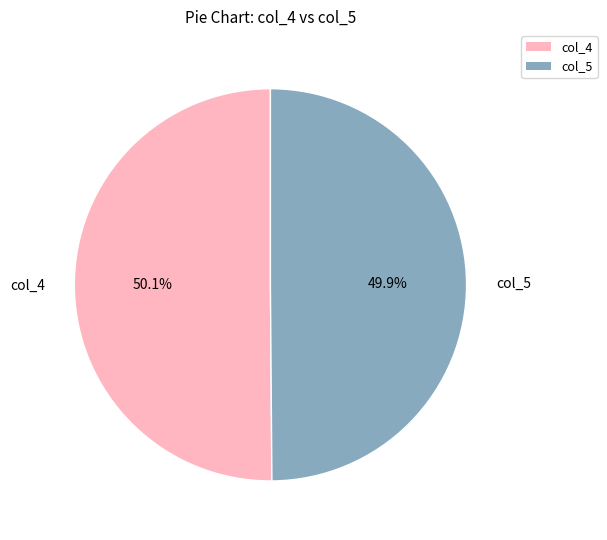

Combined, do col_5 and col_4 account for over 50%?

Yes